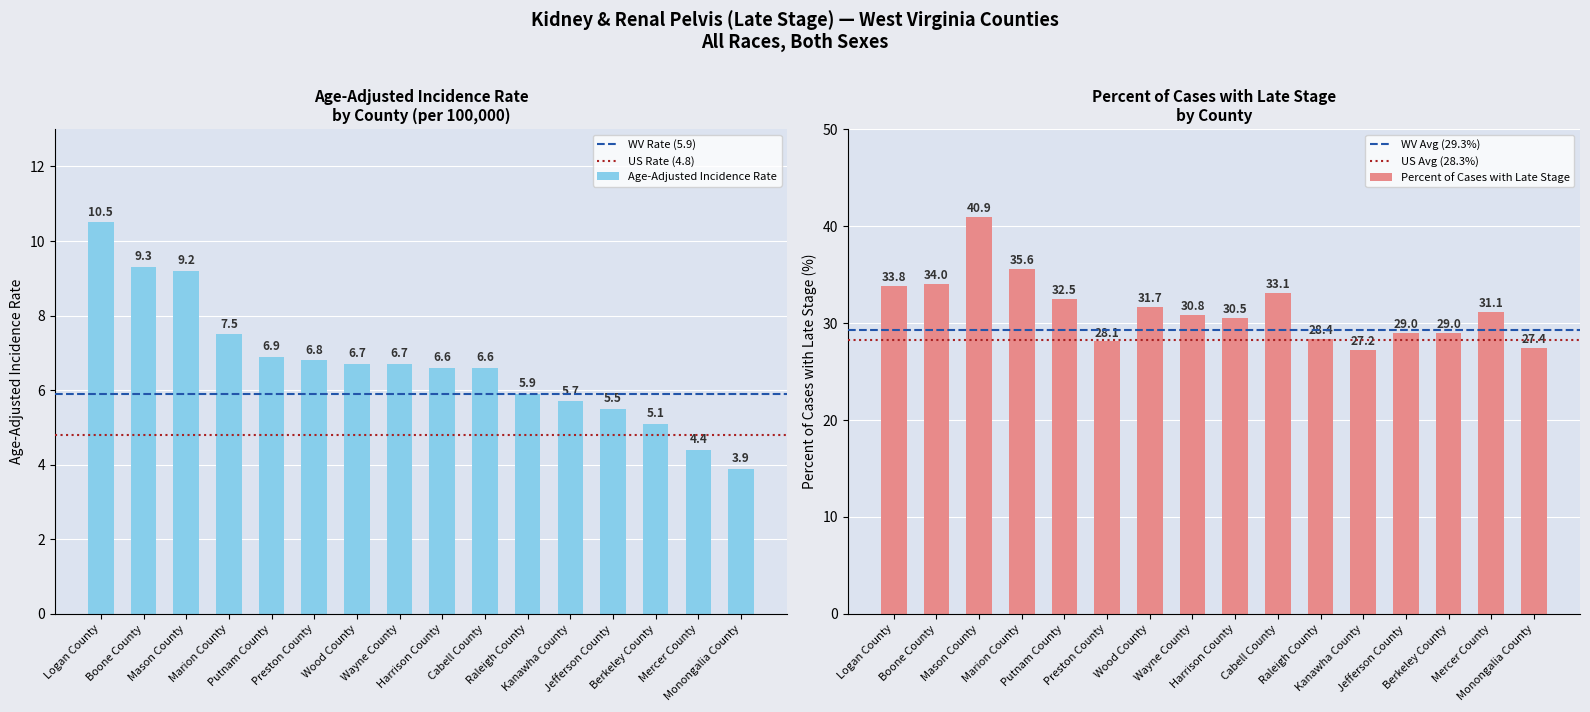

Which series has the largest total across all categories?

Percent of Cases with Late Stage